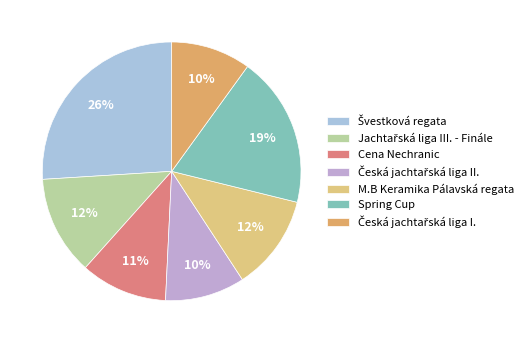

Approximately how many times larger is the value at Jachtařská liga III. - Finále compared to Švestková regata?

0.5